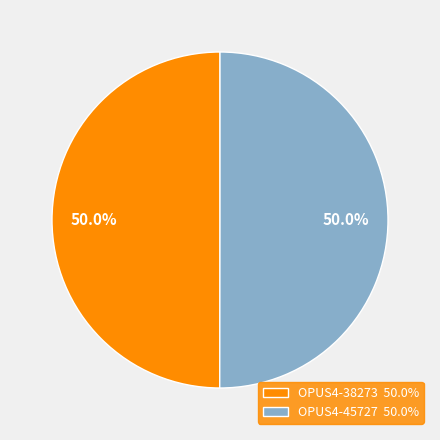

What portion of the pie excludes OPUS4-38273 50.0%?

50.0%